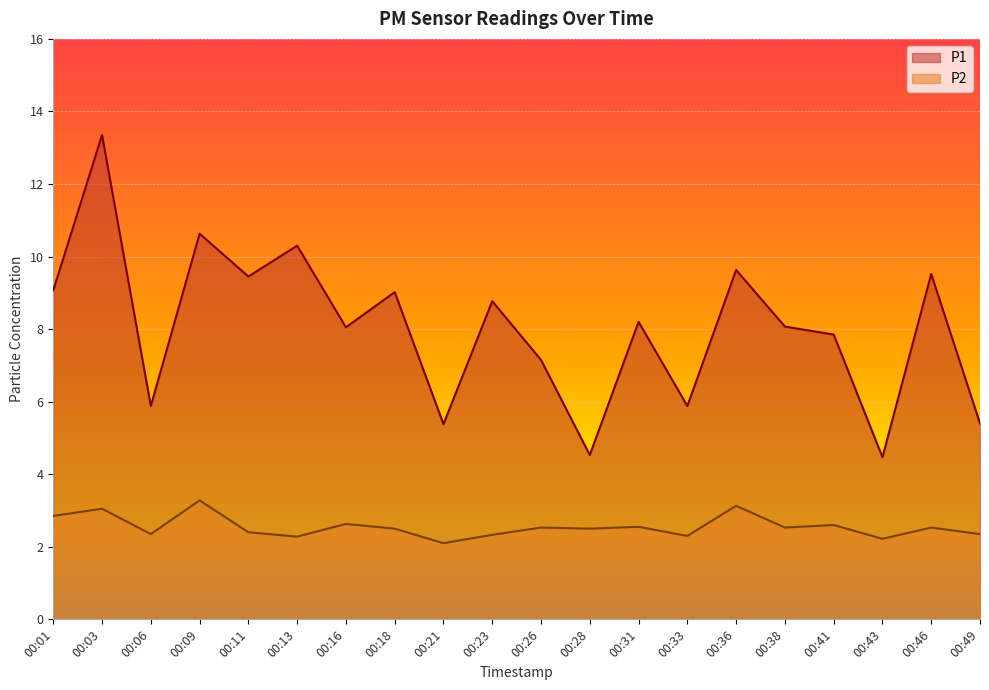

At which label is P2 closest to 2?

00:21